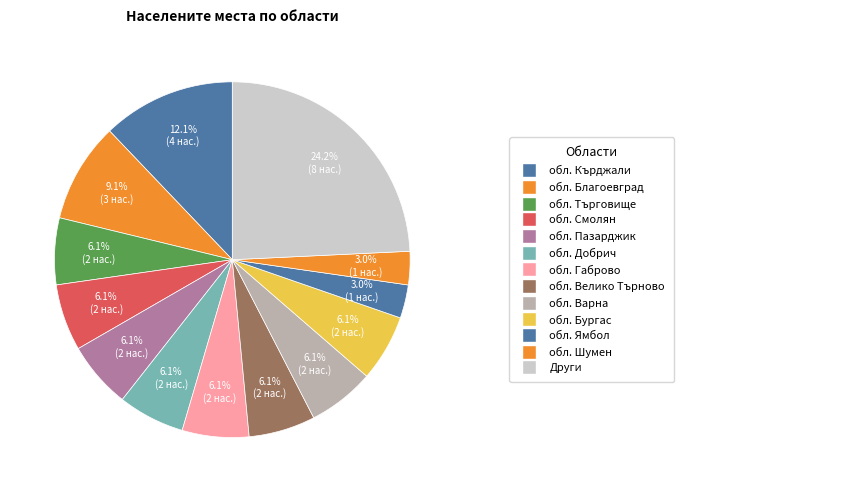

How many segments does this pie chart have?

13